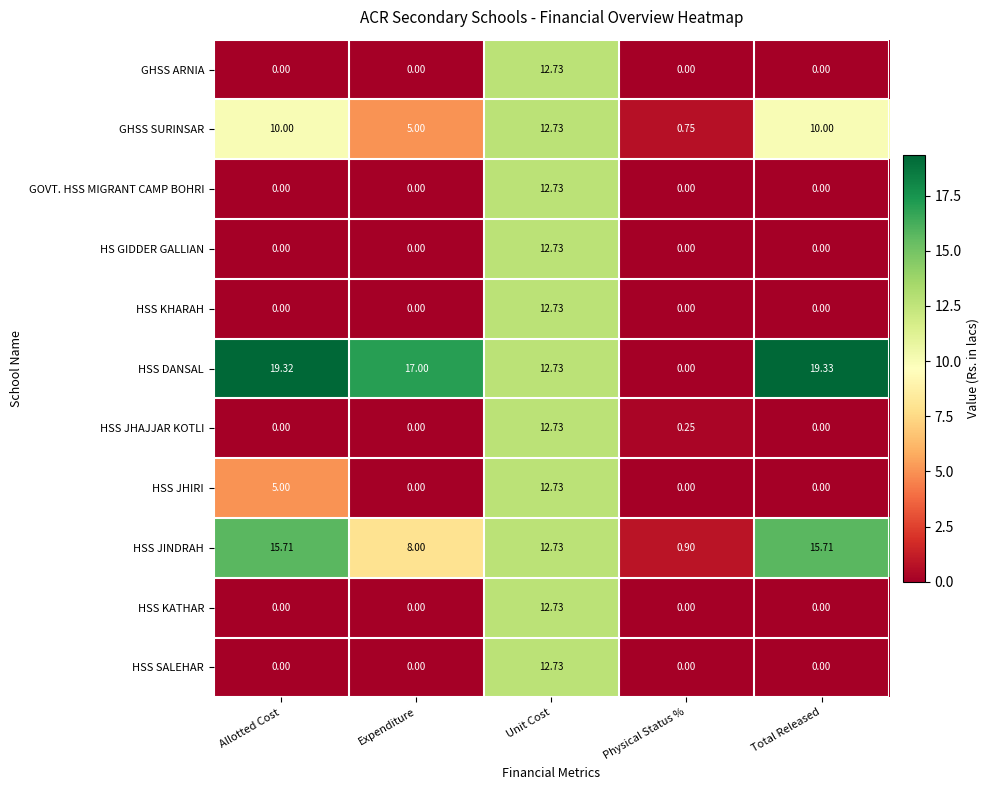

What is the total value across all series at Expenditure?

30.0